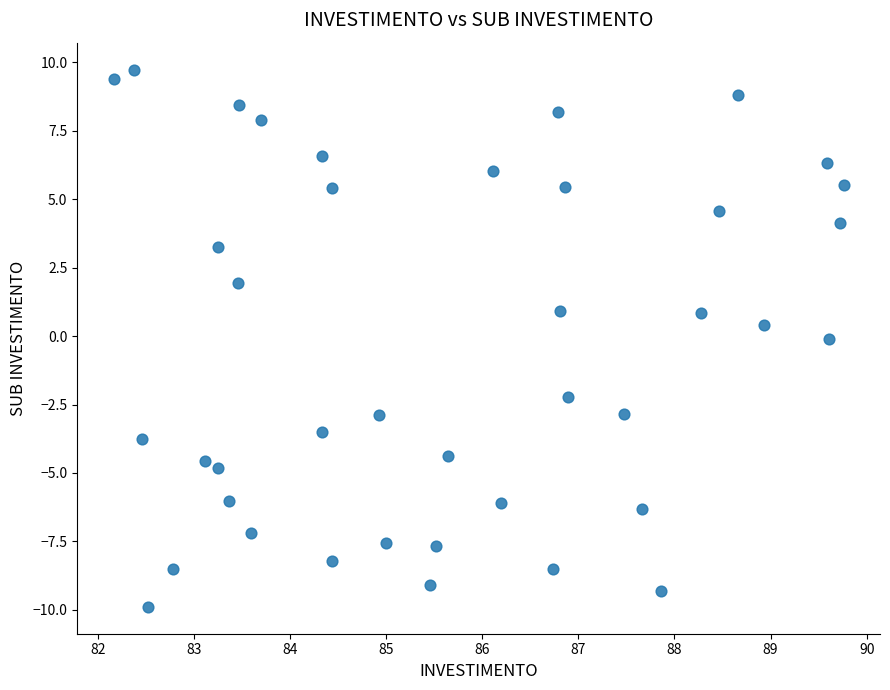

What is the range of X values (max minus min)?

7.6